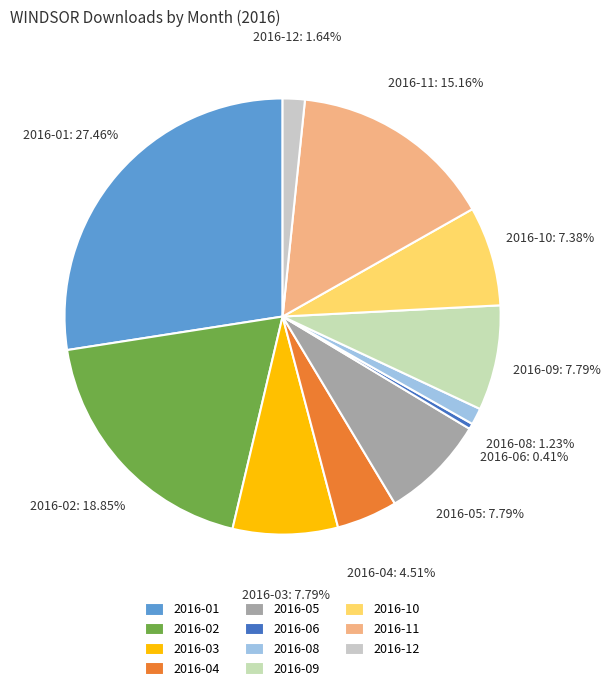

Which slice is the largest?

2016-01